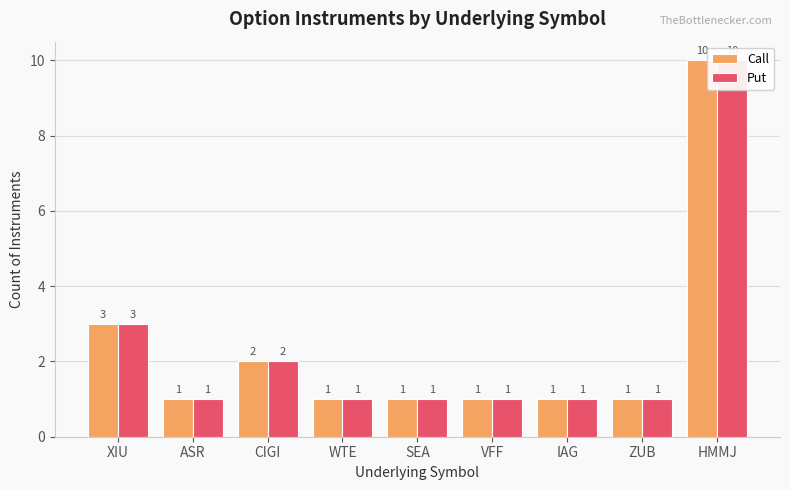

What is the sum of all Call values?

21